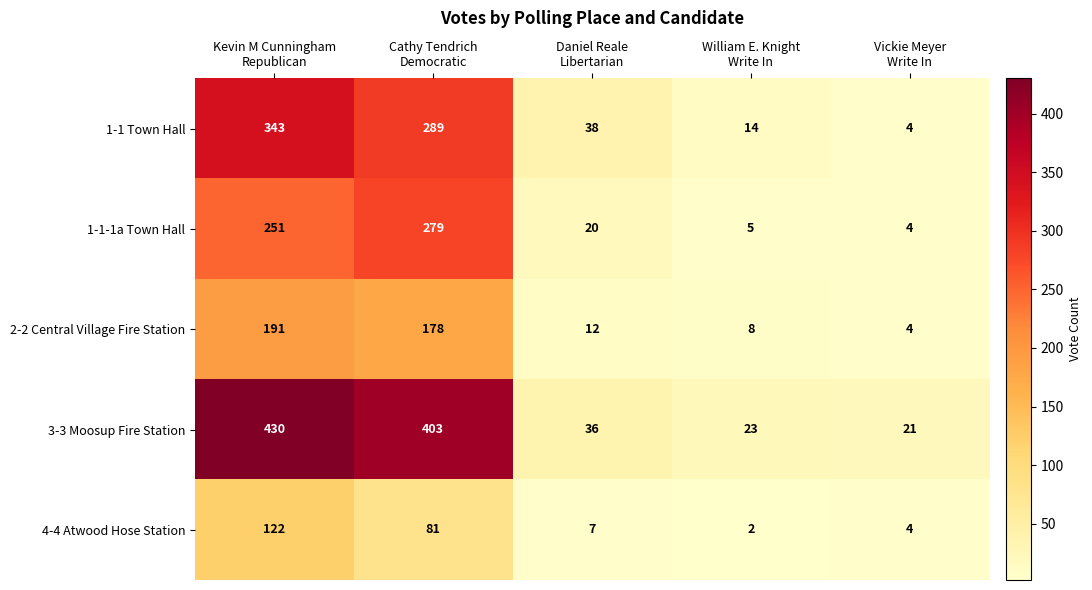

Reading right to left, transcribe all the data shown in this chart.

1-1 Town Hall: 4	14	38	289	343
1-1-1a Town Hall: 4	5	20	279	251
2-2 Central Village Fire Station: 4	8	12	178	191
3-3 Moosup Fire Station: 21	23	36	403	430
4-4 Atwood Hose Station: 4	2	7	81	122